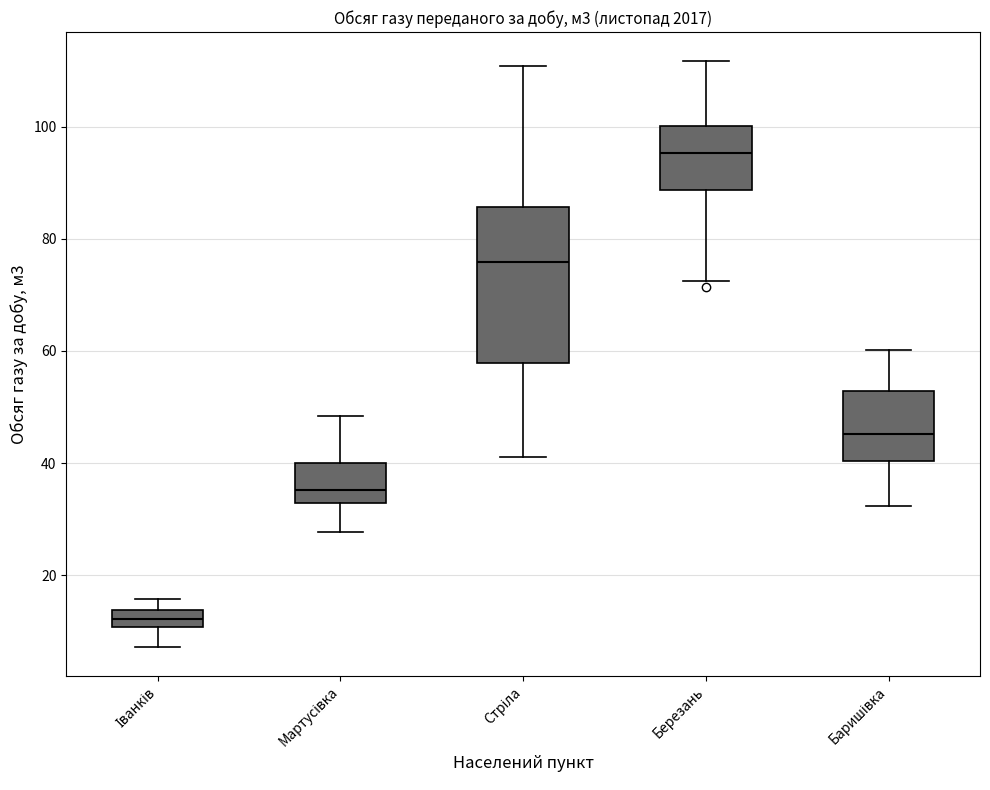

Where is the upper edge of the box for Баришівка on the y-axis? The values are not printed on the chart, so give them approximately, as read against the axis.

52